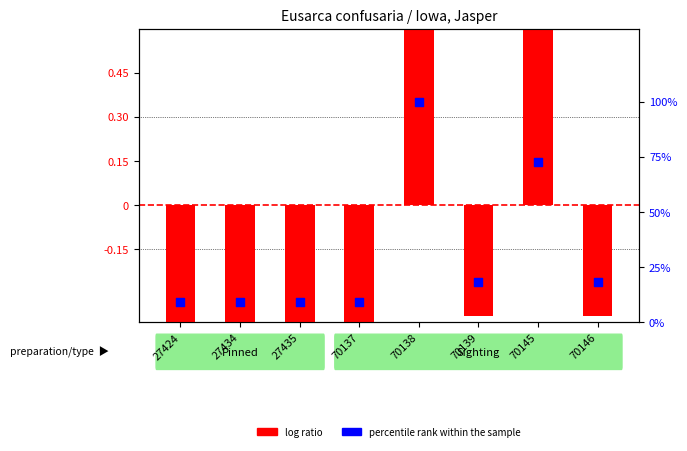

Is the value of percentile rank within the sample at 70139 greater than the value of log ratio at 70139?

Yes